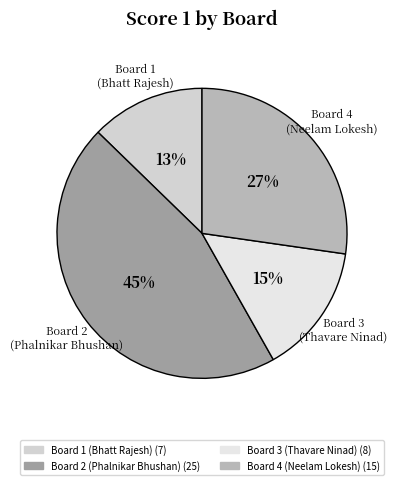

To the nearest percent, what is the average slice percentage?

25%